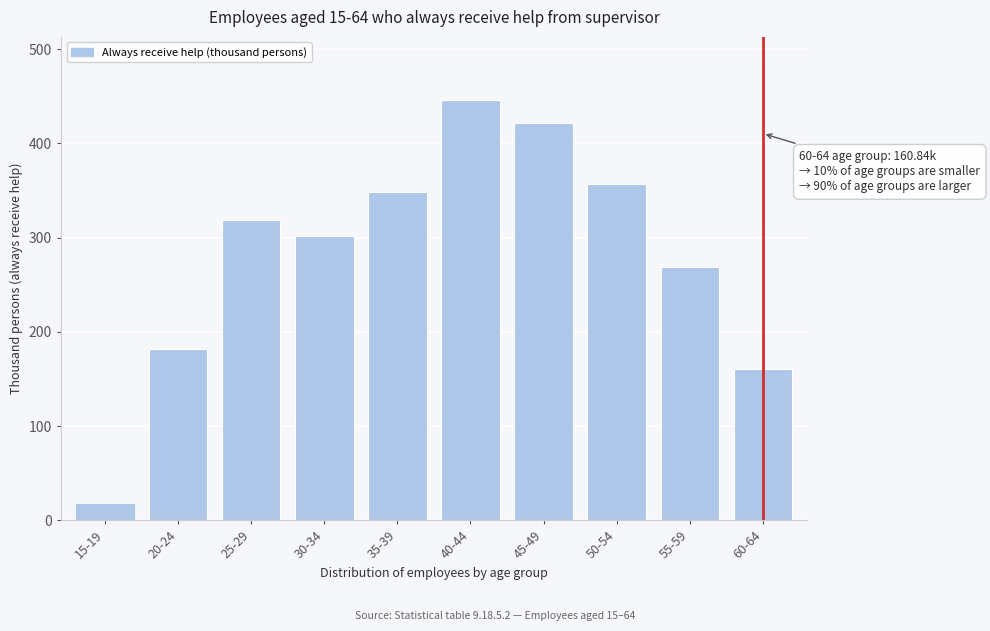

Reading left to right, what are all the values shown in this chart?

17.5	182.2	318.4	301.5	348.8	446.1	421.7	356.7	269.3	160.8